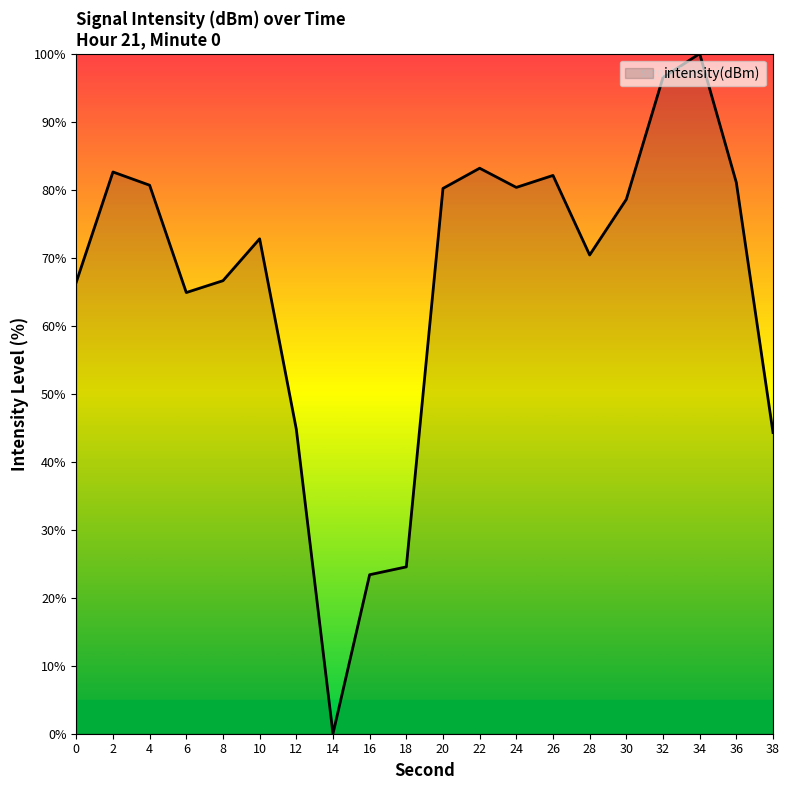

Between 14 and 18, which is larger?

18